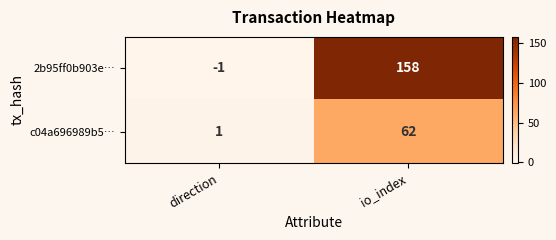

Which series has the widest spread of values?

2b95ff0b903e…